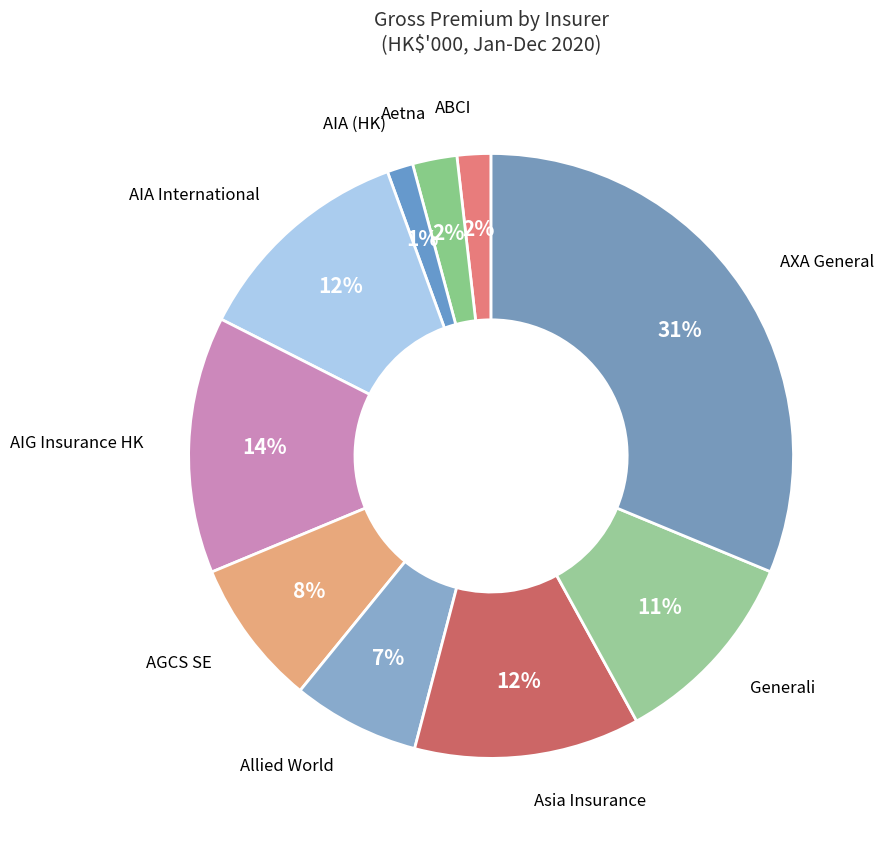

Count the number of slices in the pie.

10